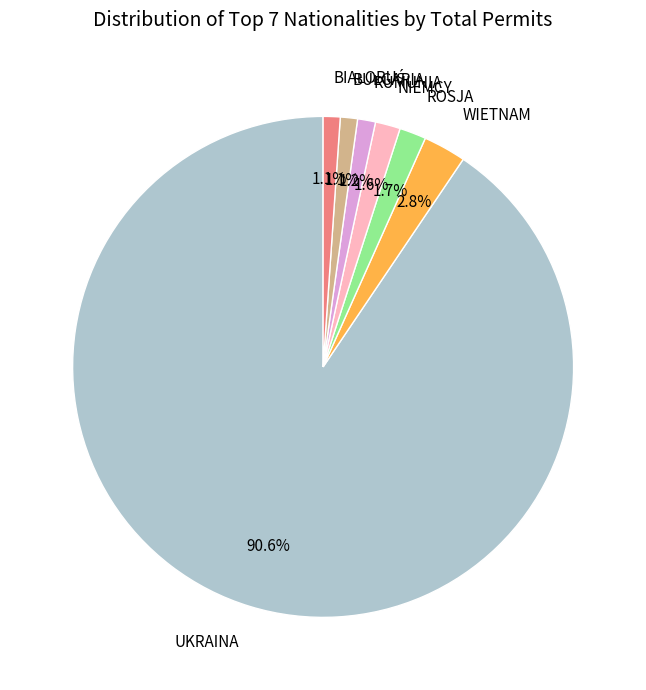

Which category has the biggest portion of the pie?

UKRAINA